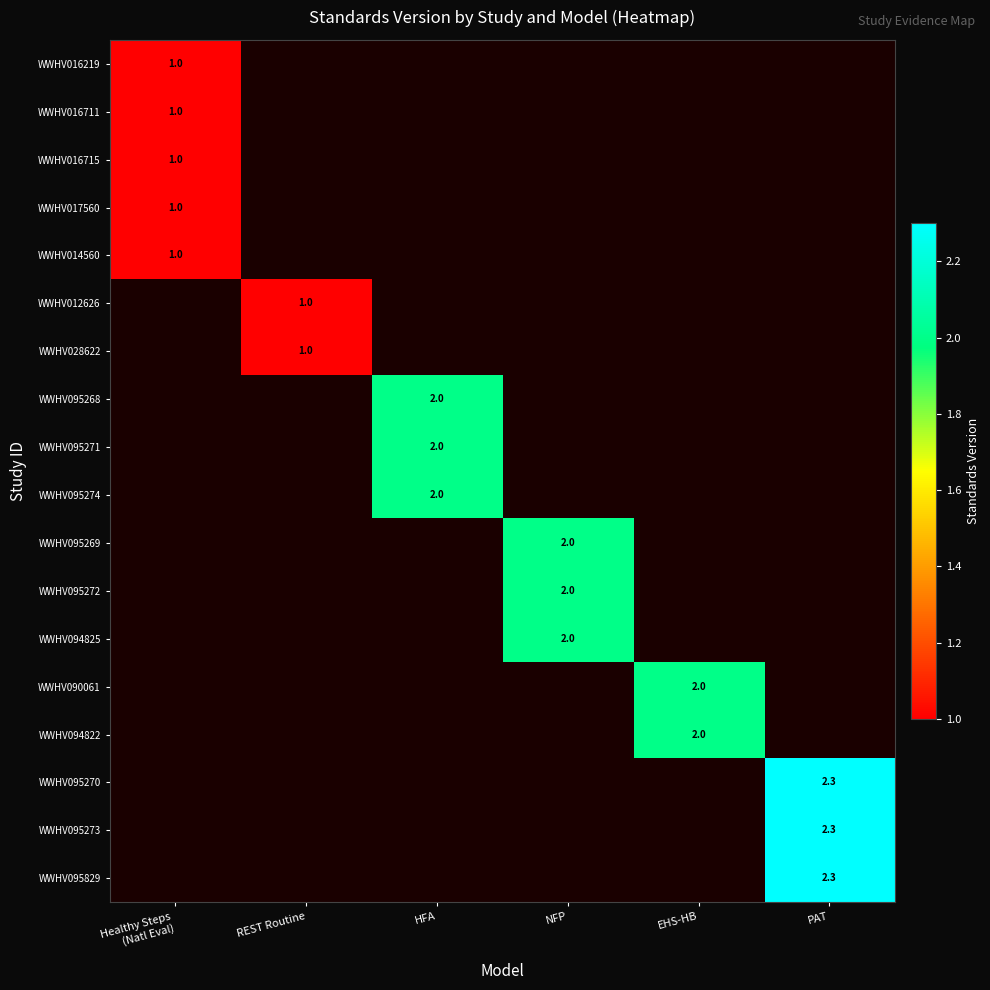

Count the WWHV095274 values in the range 0 to 1.

5